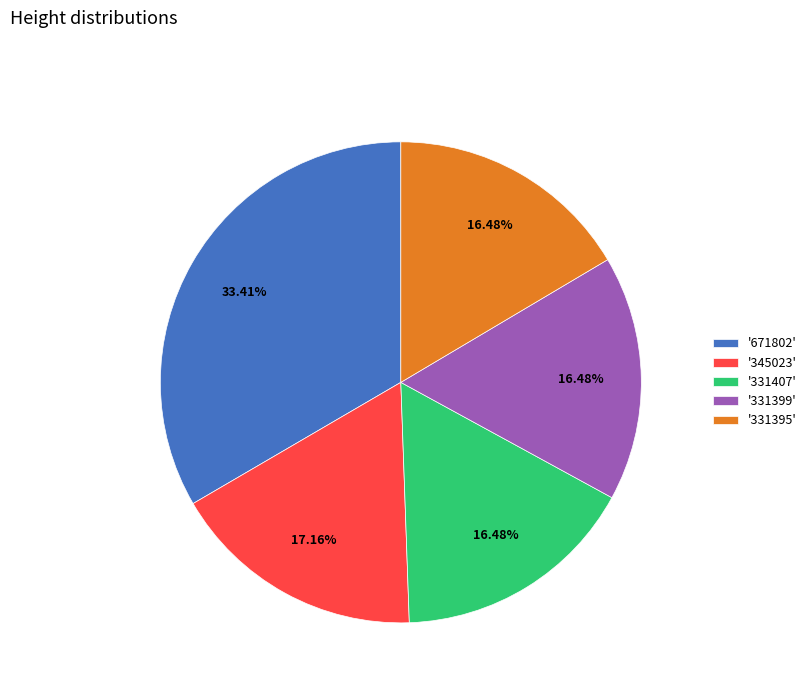

Is '331395' the majority of the pie?

No